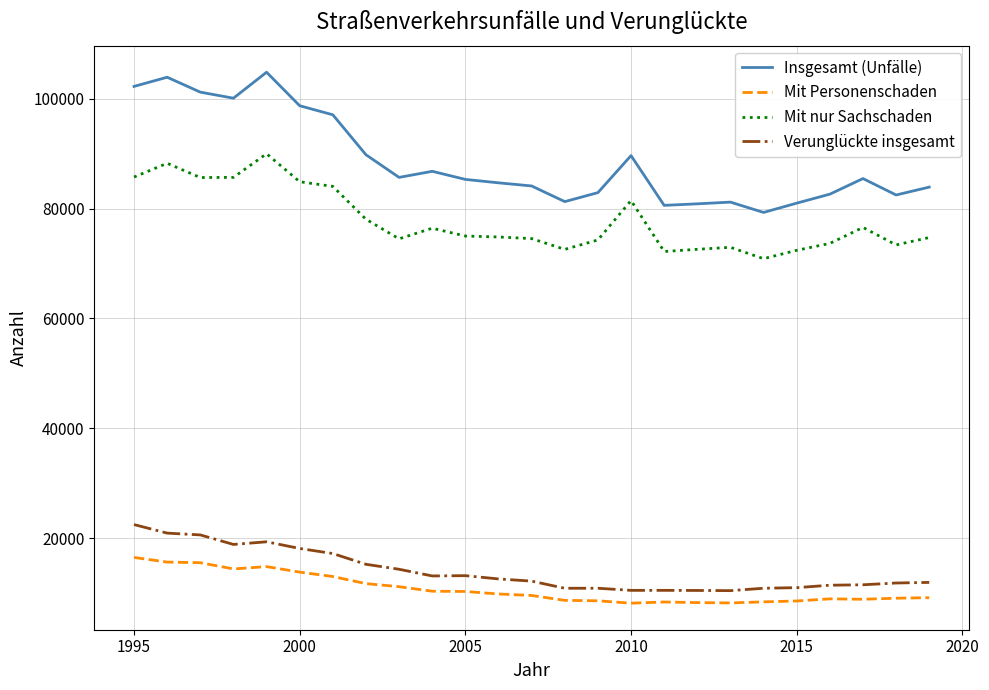

How many lines are shown in the chart?

4